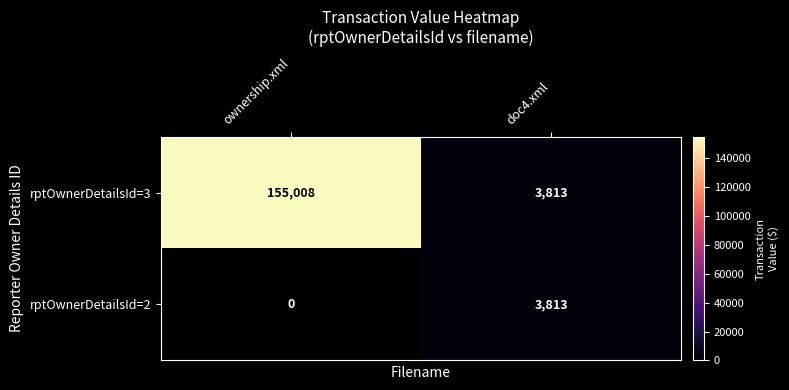

What is the difference between the maximum and minimum values in the rptOwnerDetailsId=3 series?

151195